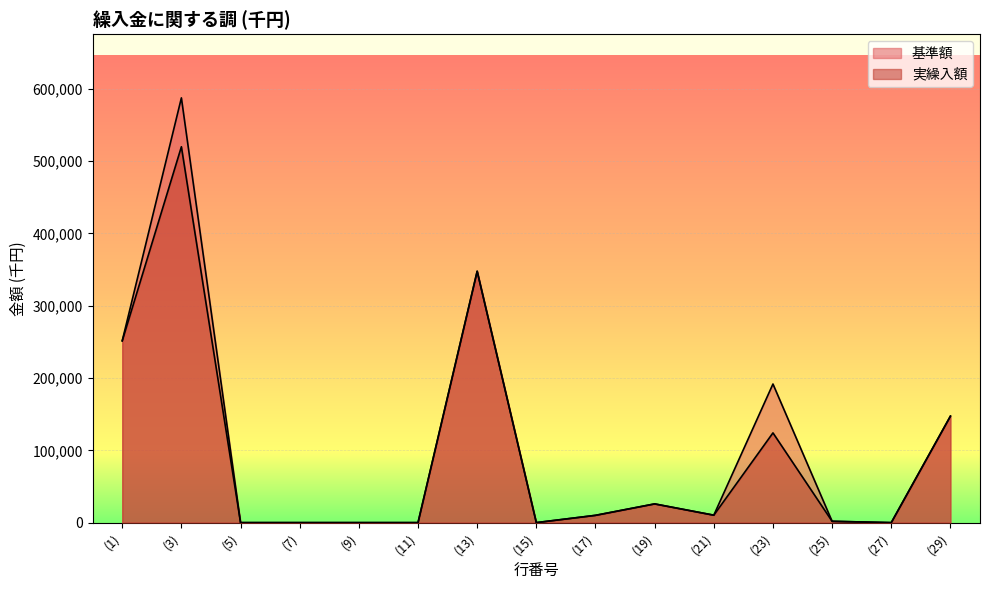

Reading left to right, transcribe all the data shown in this chart.

基準額: (1)=251405	(3)=587323	(5)=0	(7)=0	(9)=0	(11)=0	(13)=347596	(15)=0	(17)=10070	(19)=25883	(21)=10286	(23)=191671	(25)=1817	(27)=0	(29)=147222
実繰入額: (1)=251405	(3)=519727	(5)=0	(7)=0	(9)=0	(11)=0	(13)=347596	(15)=0	(17)=10070	(19)=25883	(21)=10286	(23)=124075	(25)=1817	(27)=0	(29)=147222